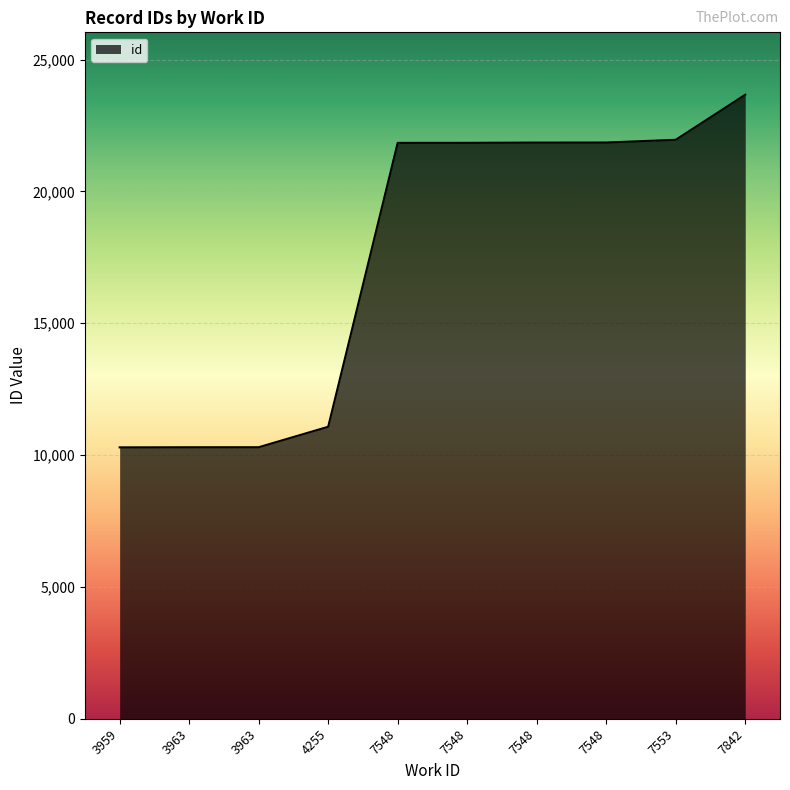

Reading left to right, list all the values displayed in this chart.

3959=10292	3963=10296	3963=10297	4255=11073	7548=21841	7548=21842	7548=21852	7548=21854	7553=21957	7842=23666